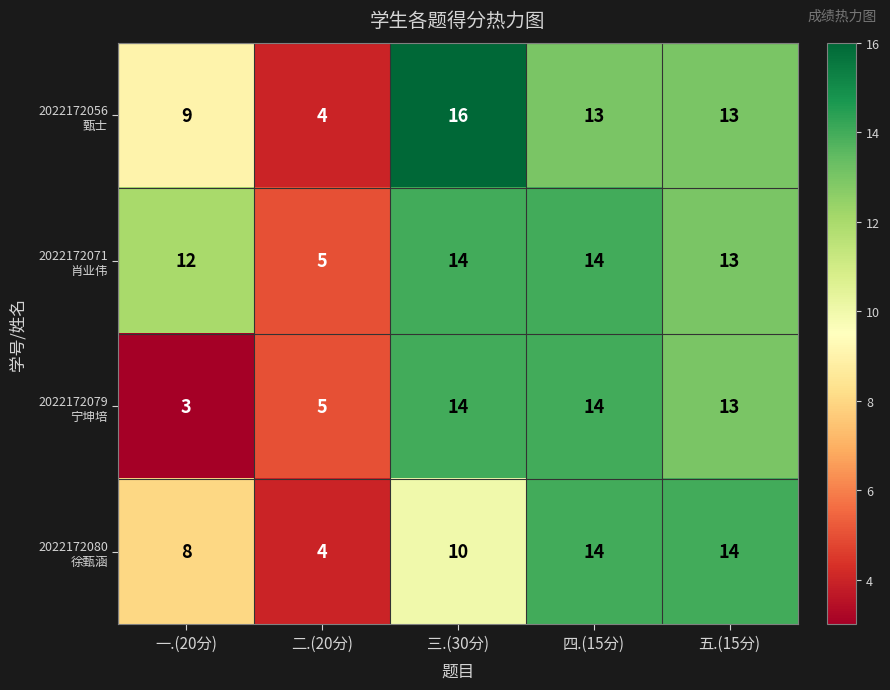

Which category has the lowest value across all series?

一.(20分)